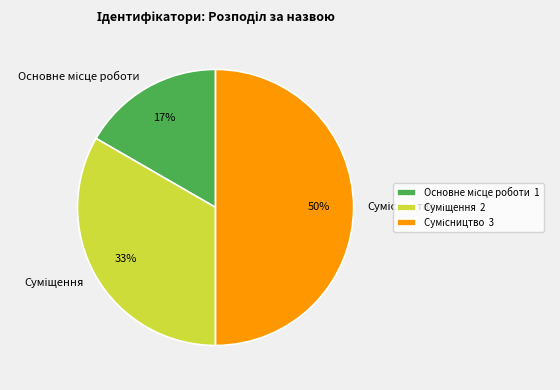

How many segments does this pie chart have?

3